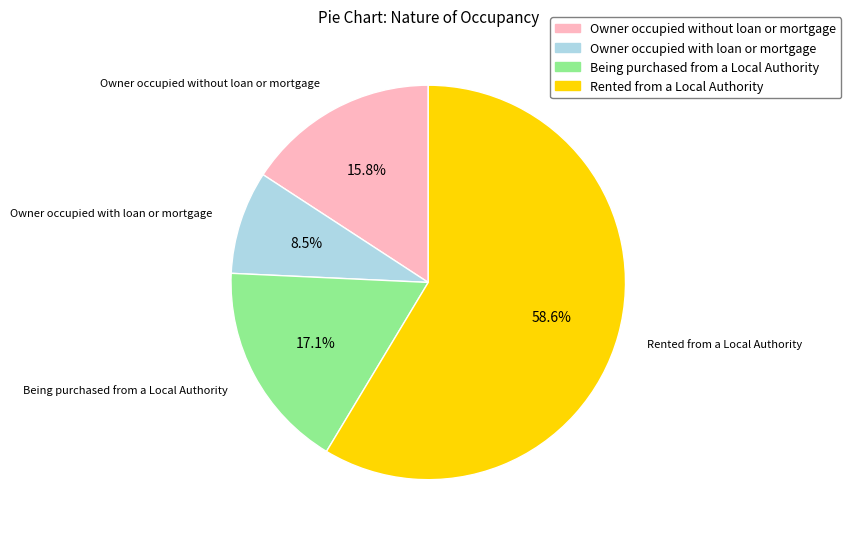

Count the number of slices in the pie.

4